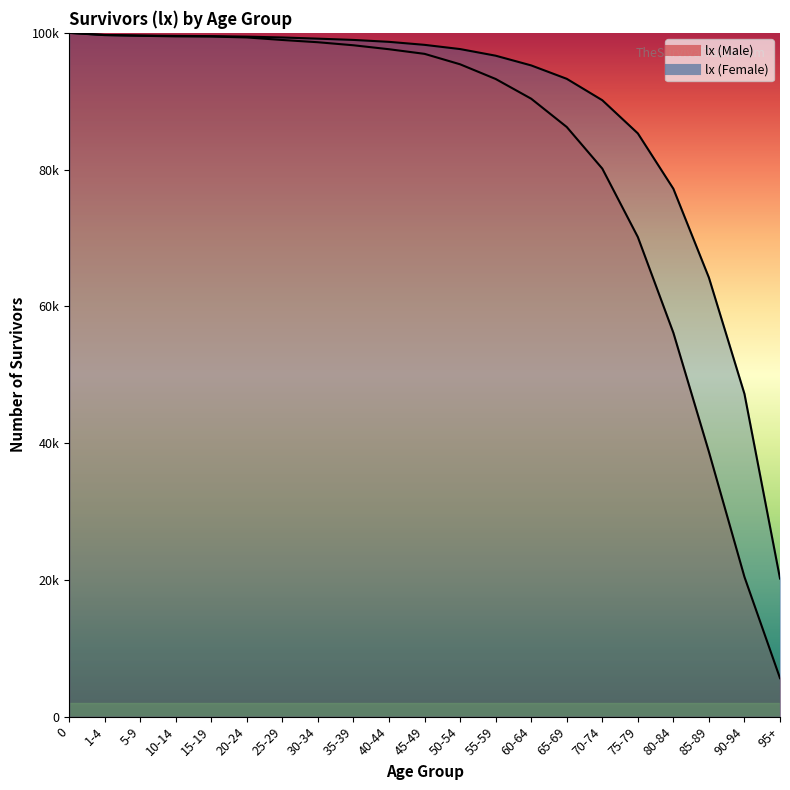

What is the maximum value shown in the chart?

100000